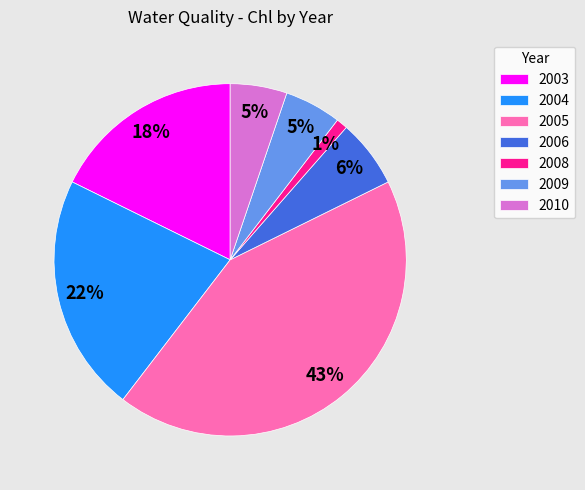

Is the sum of 2005 and 2010 greater than half?

No